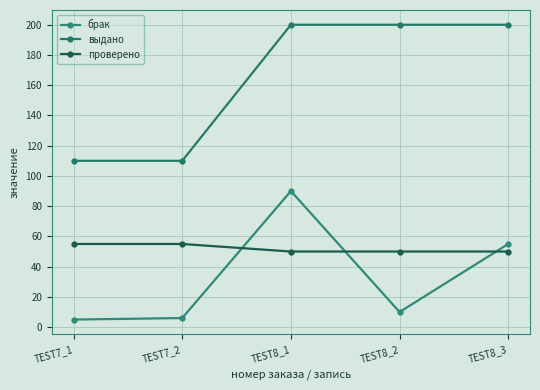

What is the average value of the выдано series?

164